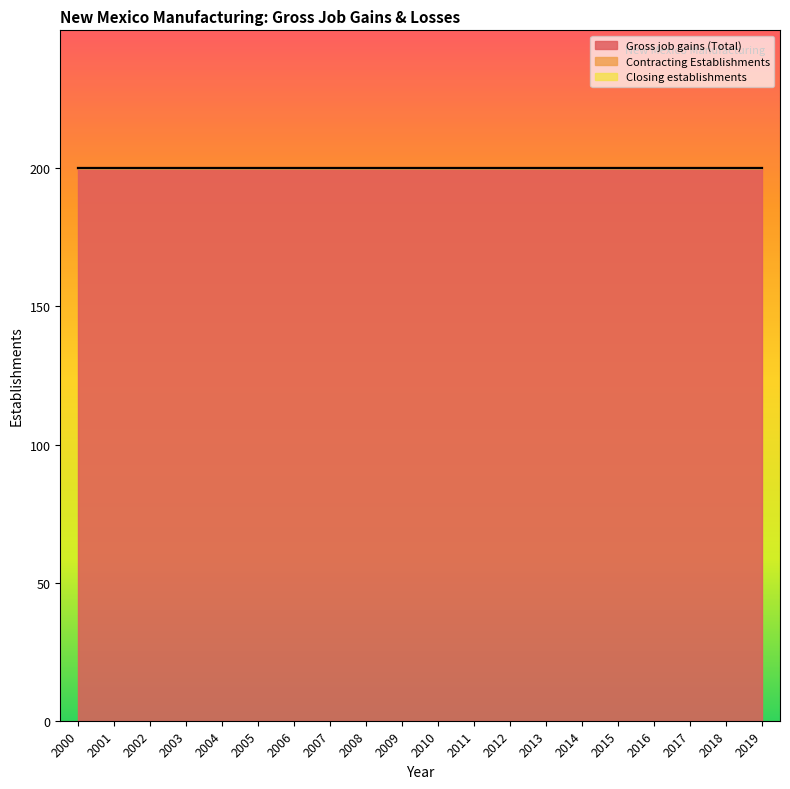

True or false: Contracting Establishments and Closing establishments cross at least once.

False